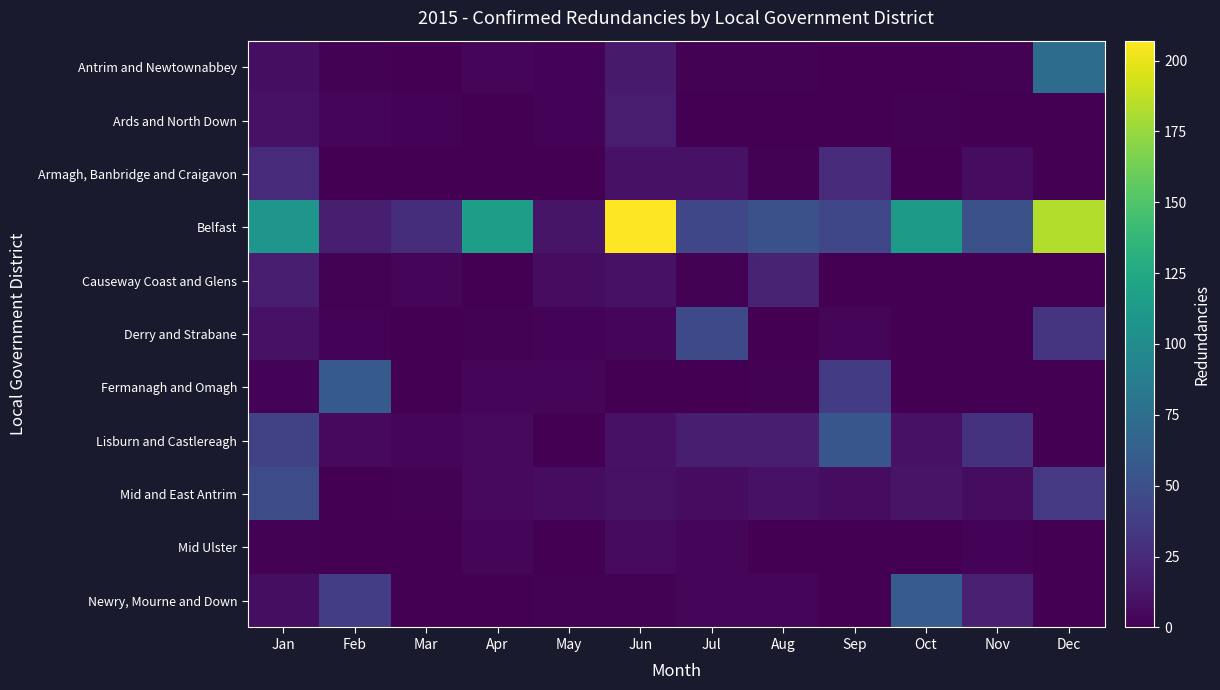

What is the greatest value displayed?

207